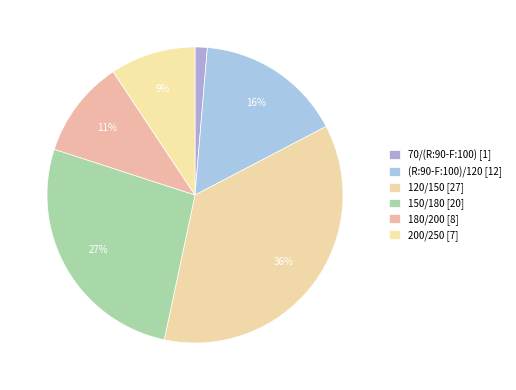

Is there any slice that represents more than half of the pie?

No